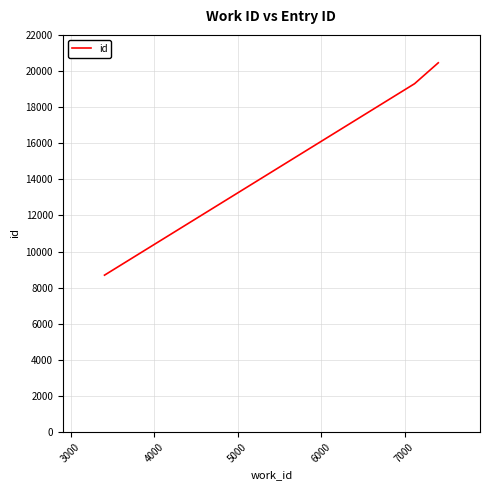

What is the greatest value displayed?

20454